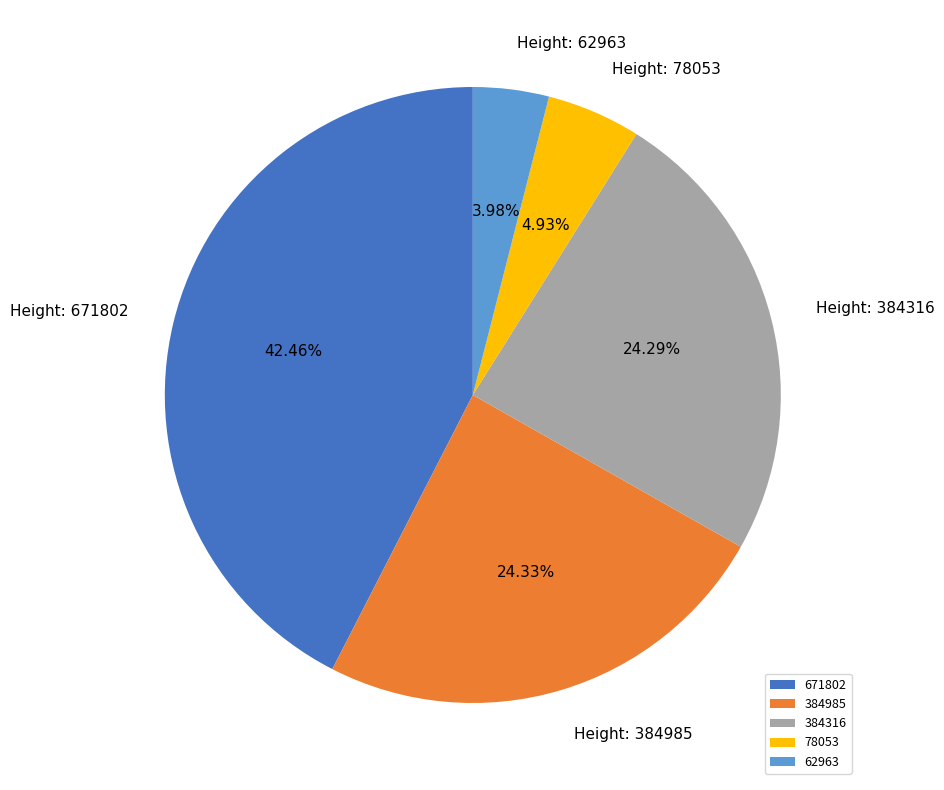

What is the largest slice in the pie chart?

671802